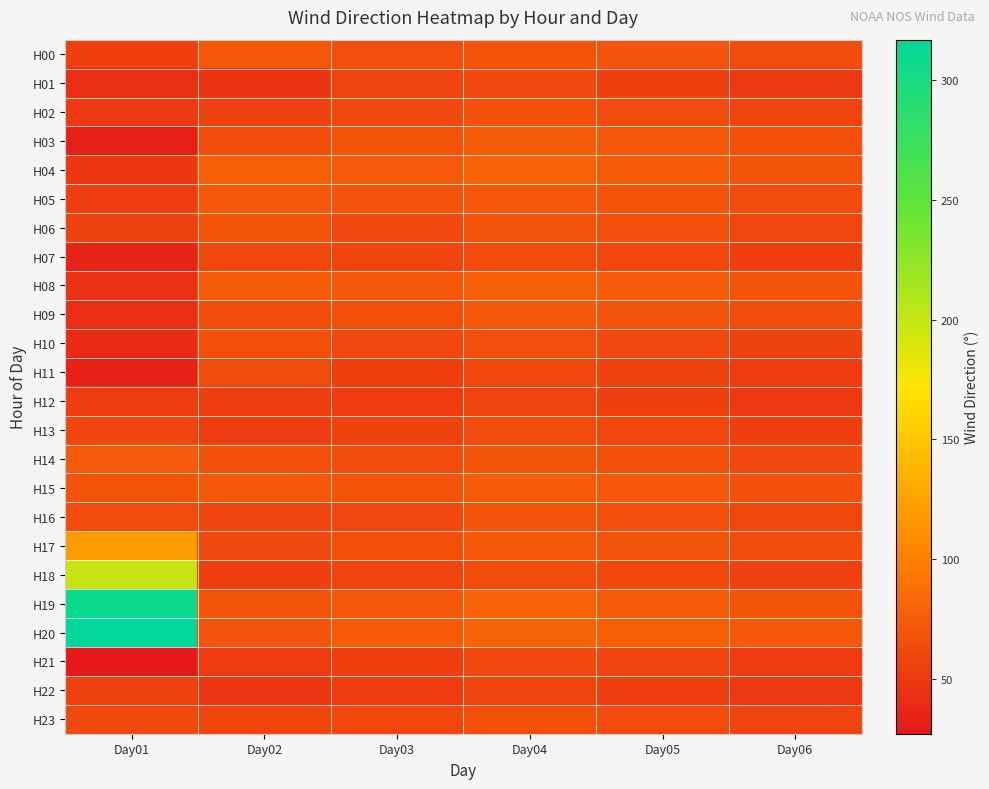

Which series changed the most between Day01 and Day05?

H20